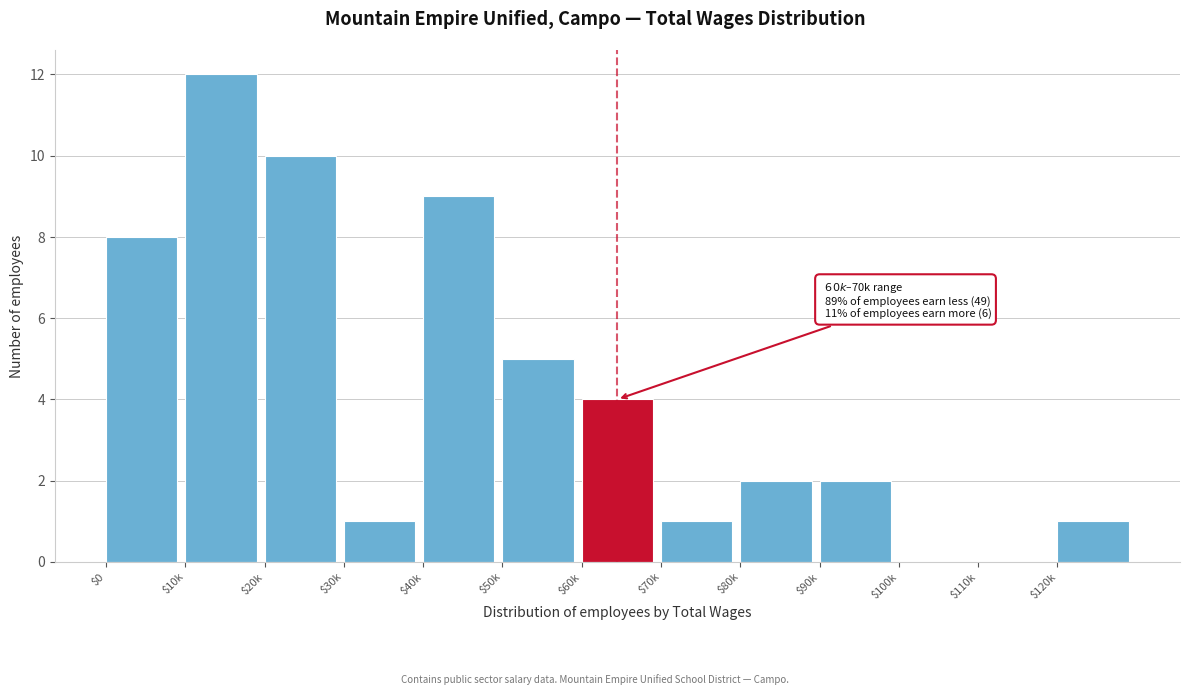

At which category does the chart reach its peak across all series?

$10k